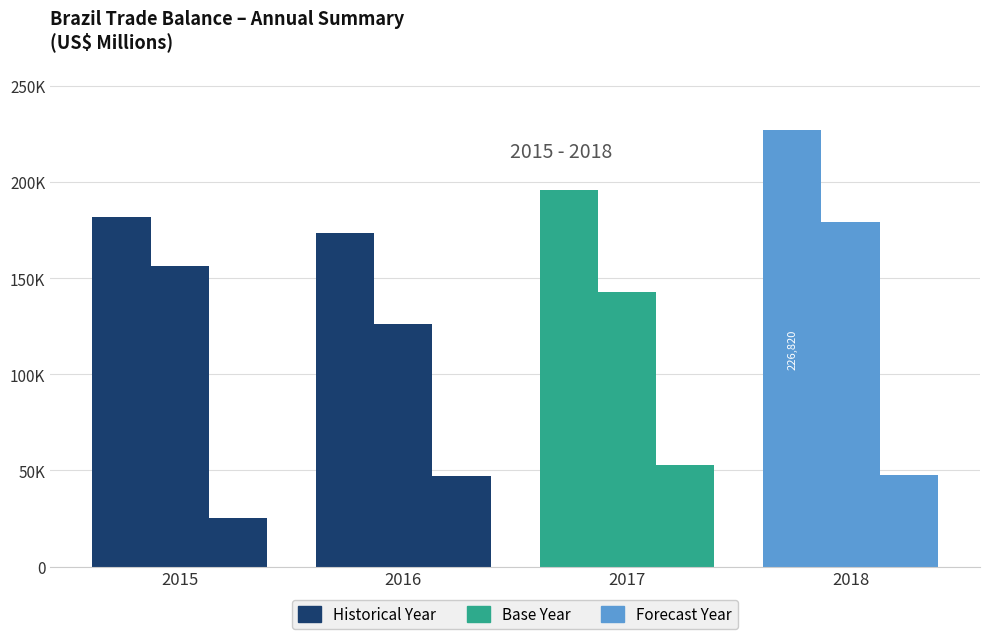

Reading right to left, transcribe all the data shown in this chart.

Exportacao_Total: 2018=226820.1	2017=195612.2	2016=173590.2	2015=181659.9
Importacao_Total: 2018=179080.0	2017=142687.7	2016=126280.9	2015=156174.1
Saldo_Total: 2018=47740.1	2017=52924.4	2016=47309.3	2015=25485.7